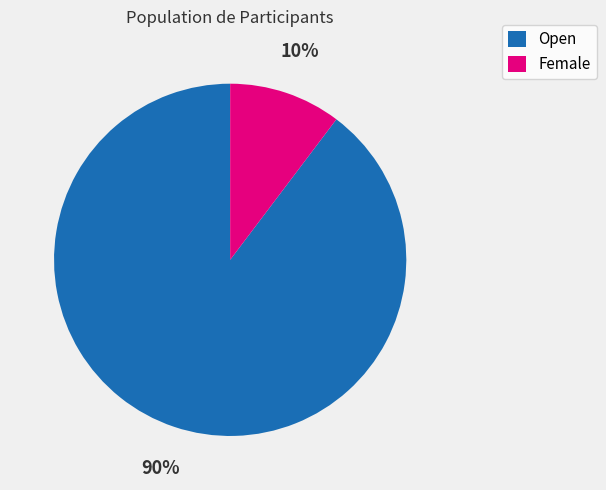

Between Female and Open, which is larger?

Open